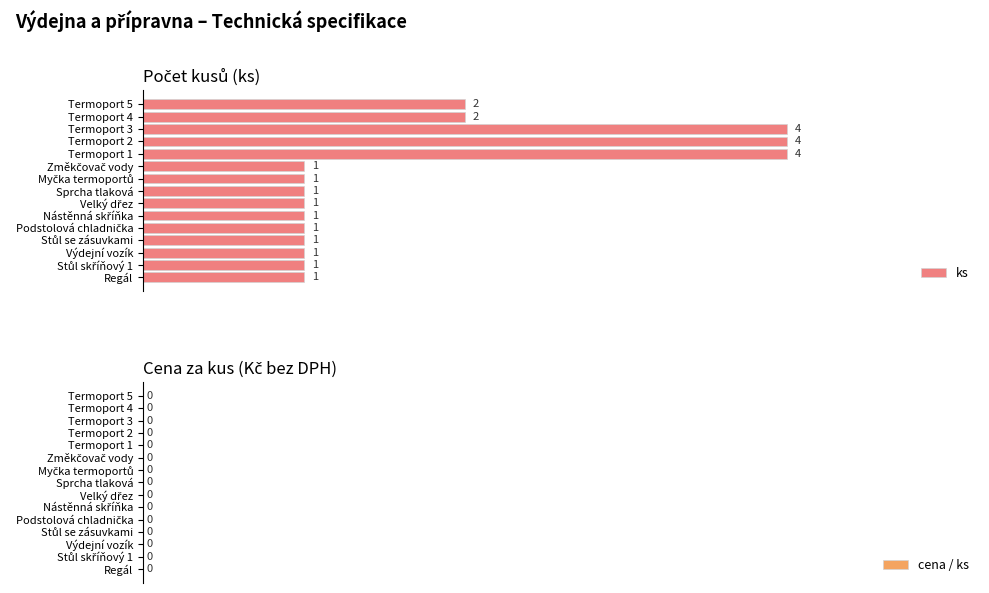

Approximately how many times larger is the value at Termoport 4 compared to Termoport 2?

0.5